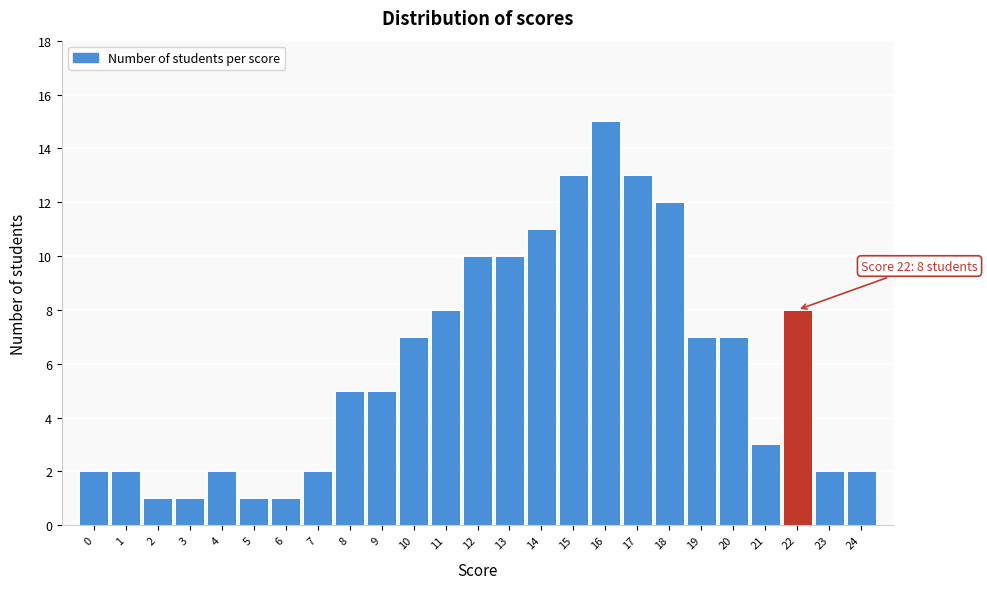

Over which range of the x-axis is the bar tallest?

15.5 to 16.5